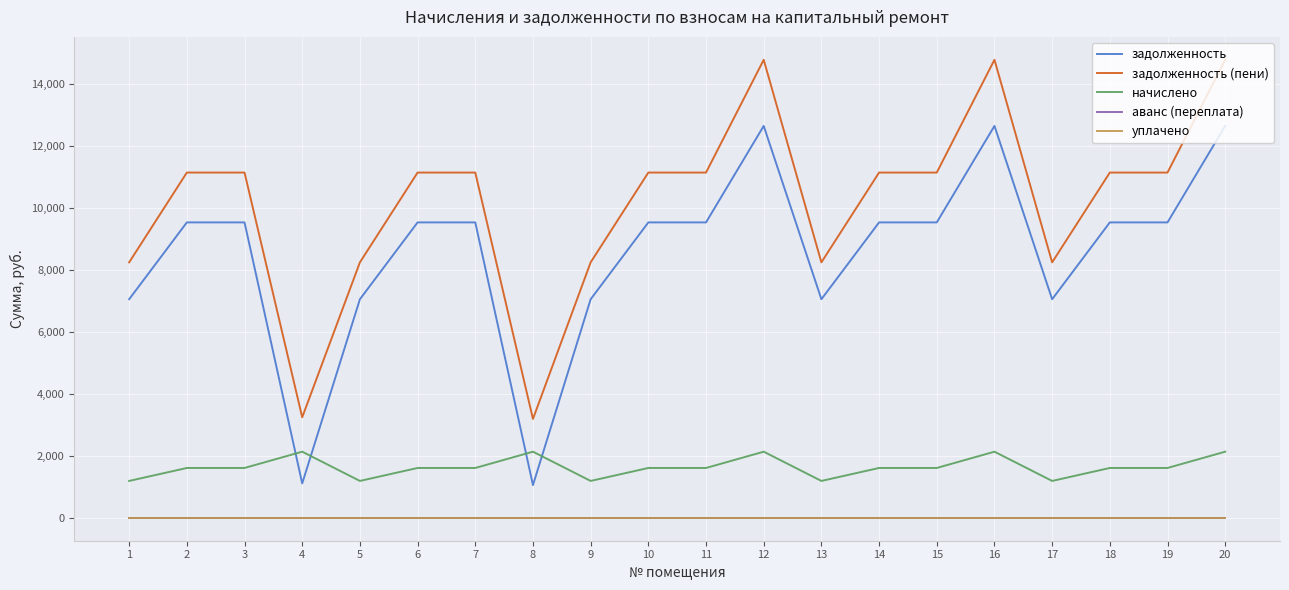

What is the value of the задолженность (пени) point at the 15th from the left?

11130.2